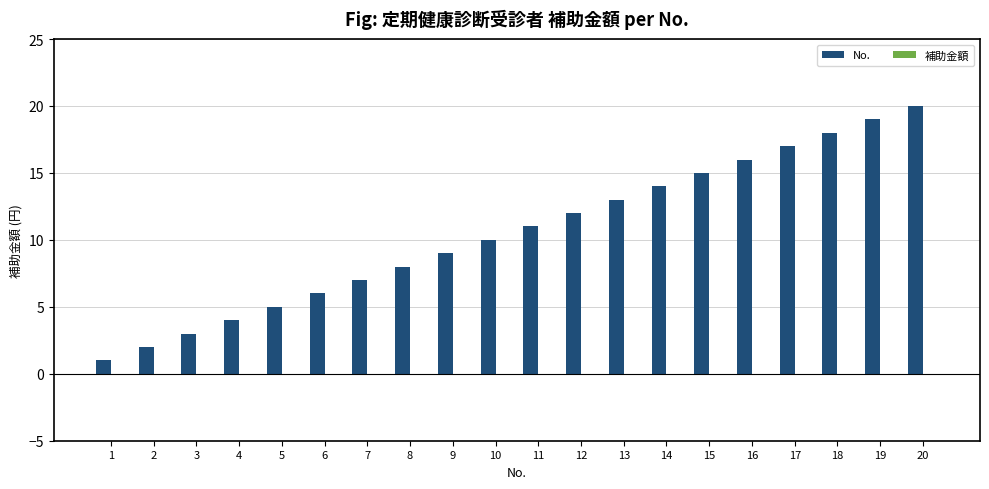

Rank the categories by value from lowest to highest.

1, 2, 3, 4, 5, 6, 7, 8, 9, 10, 11, 12, 13, 14, 15, 16, 17, 18, 19, 20